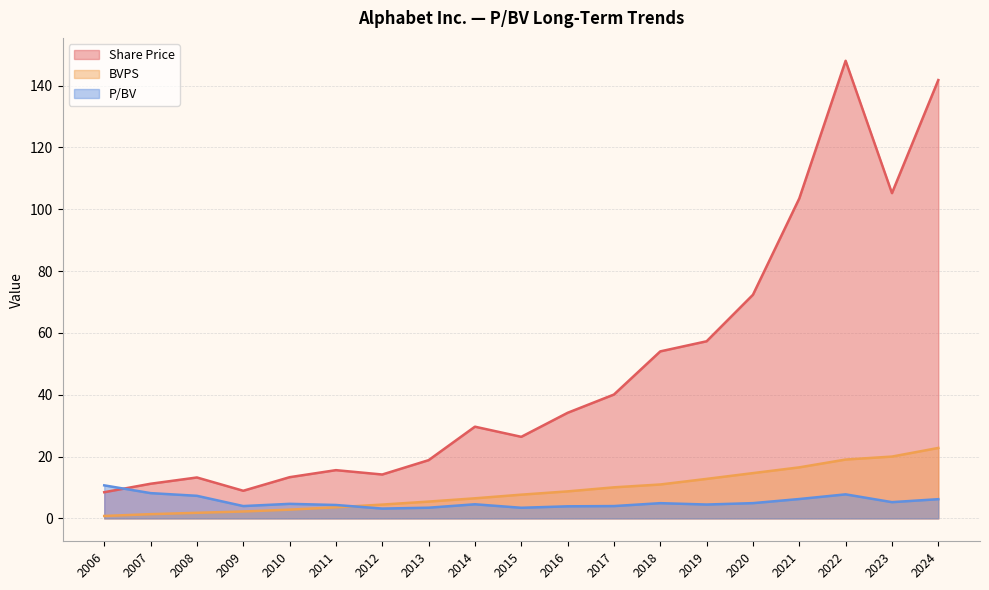

What is the difference between the second highest and second lowest values in the BVPS series?

18.6